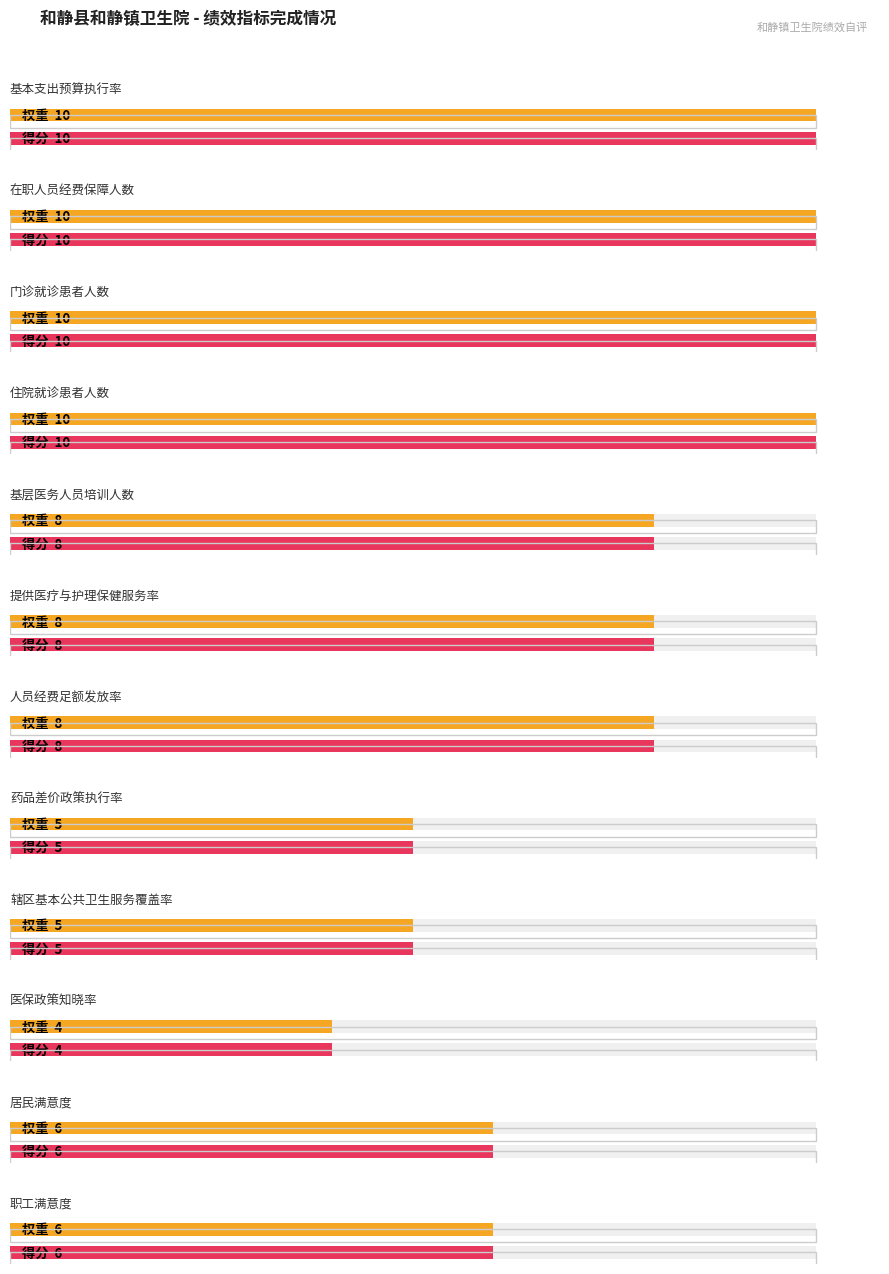

What is the difference between the second highest and minimum values in the 得分 series?

6